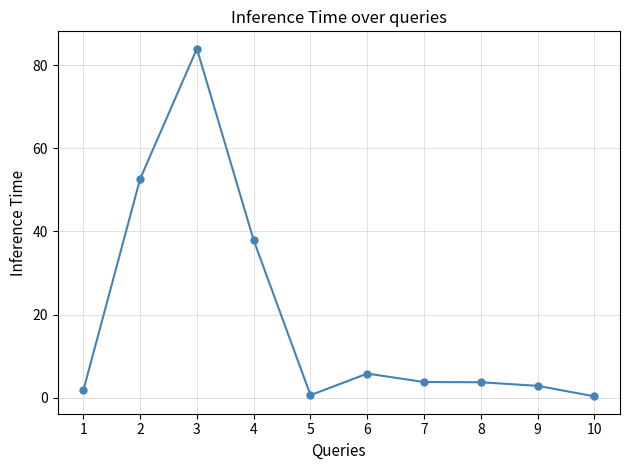

At which category does the data reach its first local peak?

3